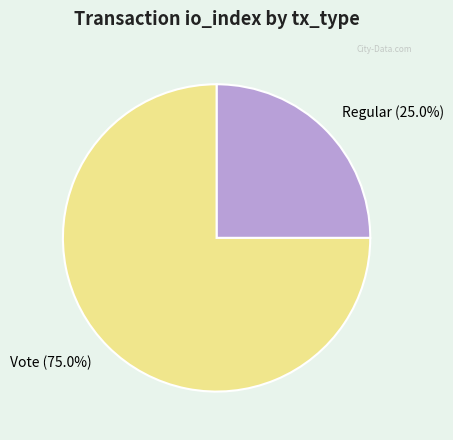

Is there a majority slice in this chart?

Yes